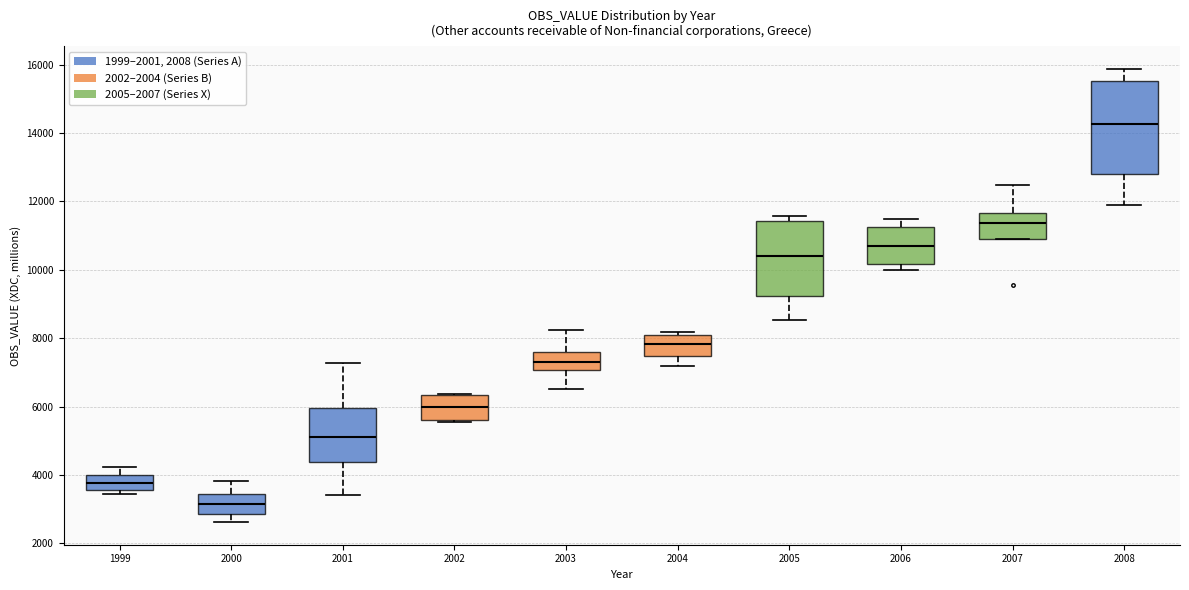

Where does the median line of the box at x = 2006 sit on the y-axis? The values are not printed on the chart, so give them approximately, as read against the axis.

10600